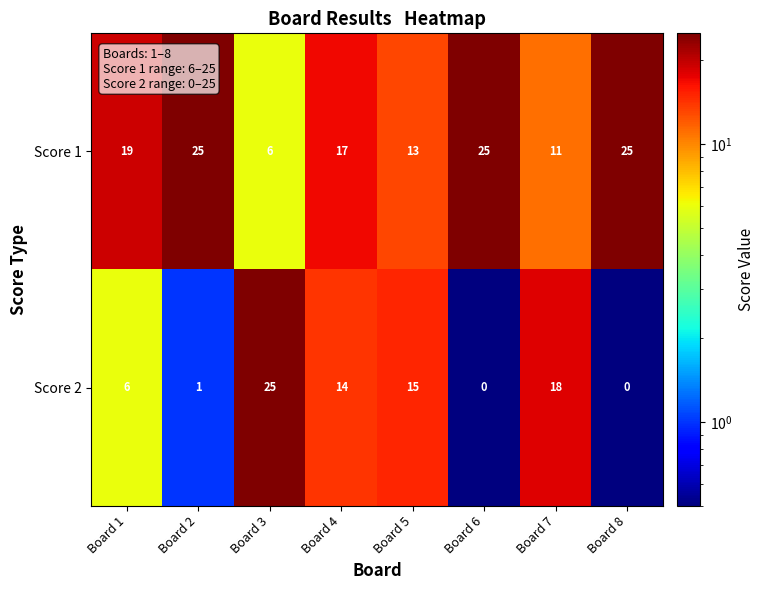

Rank the series by their average value, from highest to lowest.

Score 1, Score 2